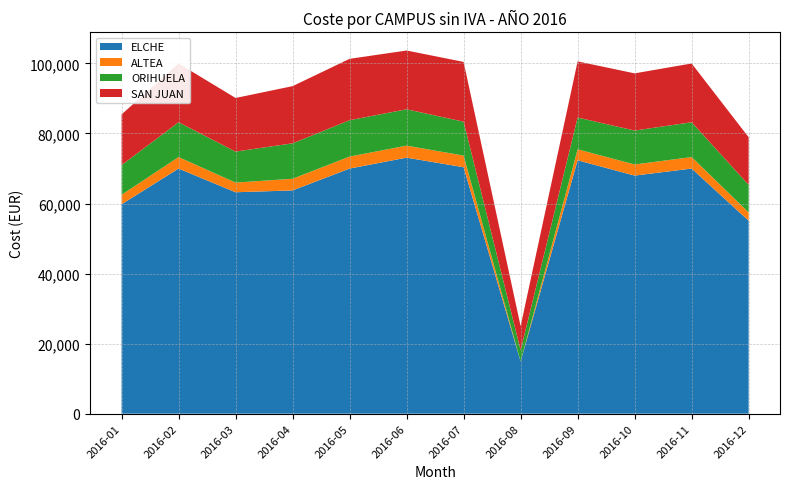

Reading right to left, list all the values displayed in this chart.

ELCHE: 2016-12=55101.6	2016-11=69984.0	2016-10=67977.9	2016-09=72346.5	2016-08=14895.9	2016-07=70362.0	2016-06=73102.5	2016-05=69984.0	2016-04=63747.0	2016-03=63220.5	2016-02=69984.0	2016-01=59788.8
ALTEA: 2016-12=2362.5	2016-11=3280.5	2016-10=3177.9	2016-09=3134.7	2016-08=0.0	2016-07=3323.7	2016-06=3426.3	2016-05=3426.3	2016-04=3323.7	2016-03=2756.7	2016-02=3280.5	2016-01=2697.3
ORIHUELA: 2016-12=7870.5	2016-11=9944.1	2016-10=9684.9	2016-09=9069.3	2016-08=3253.5	2016-07=9684.9	2016-06=10381.5	2016-05=10381.5	2016-04=10122.3	2016-03=8858.7	2016-02=9944.1	2016-01=8486.1
SAN JUAN: 2016-12=13591.8	2016-11=16783.2	2016-10=16326.9	2016-09=16040.7	2016-08=6839.1	2016-07=17069.4	2016-06=16783.2	2016-05=17525.7	2016-04=16326.9	2016-03=15300.9	2016-02=16783.2	2016-01=14472.0